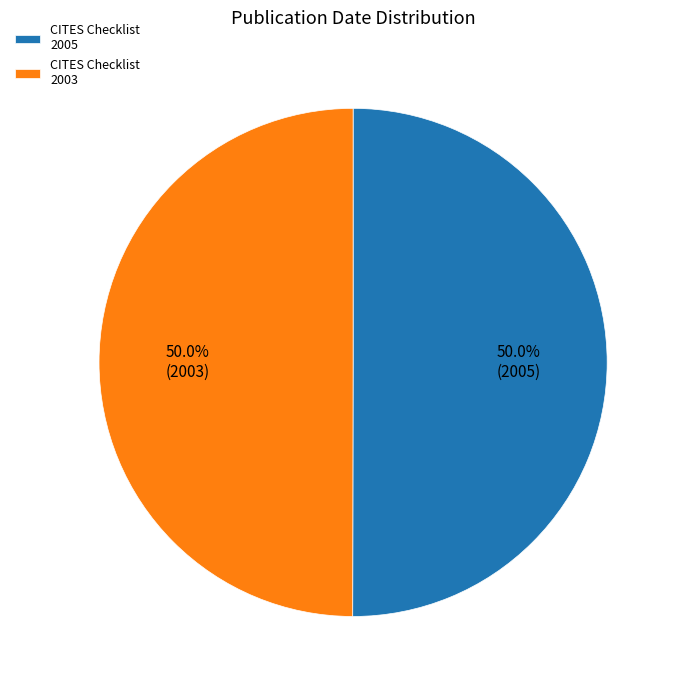

Approximately how many times larger is the value at CITES Checklist 2005 compared to CITES Checklist 2003?

1.0